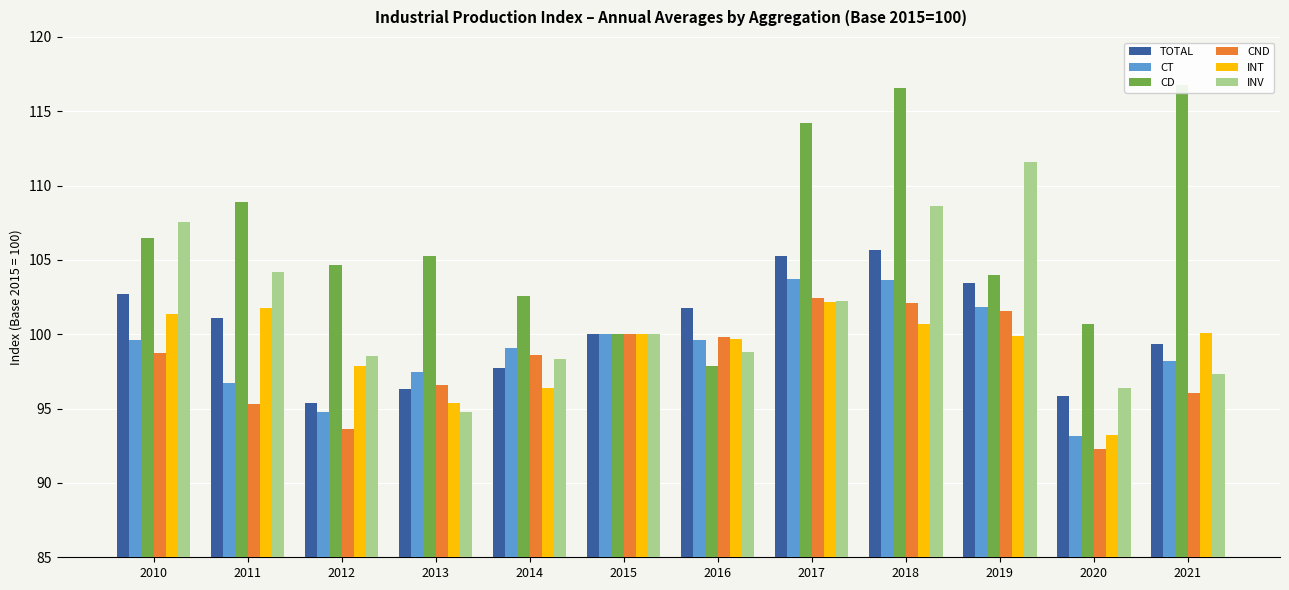

How many data points in CT are less than 99?

5